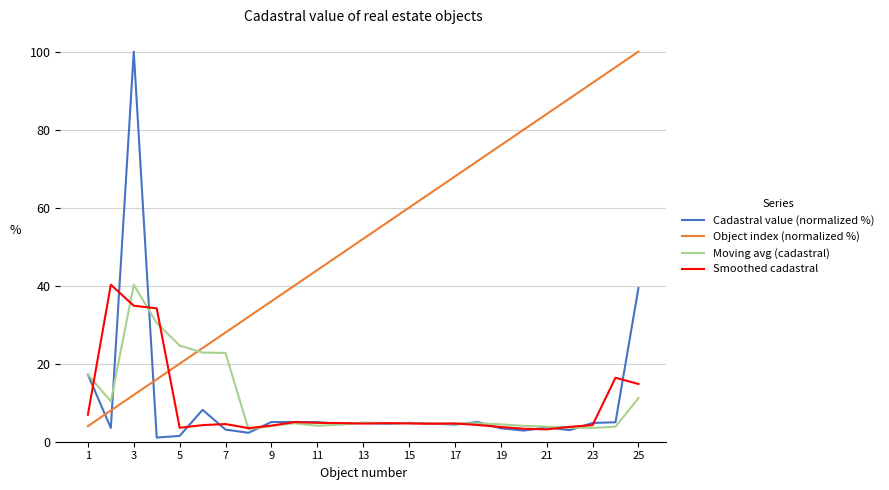

Which series has the largest total across all categories?

Object index (normalized %)